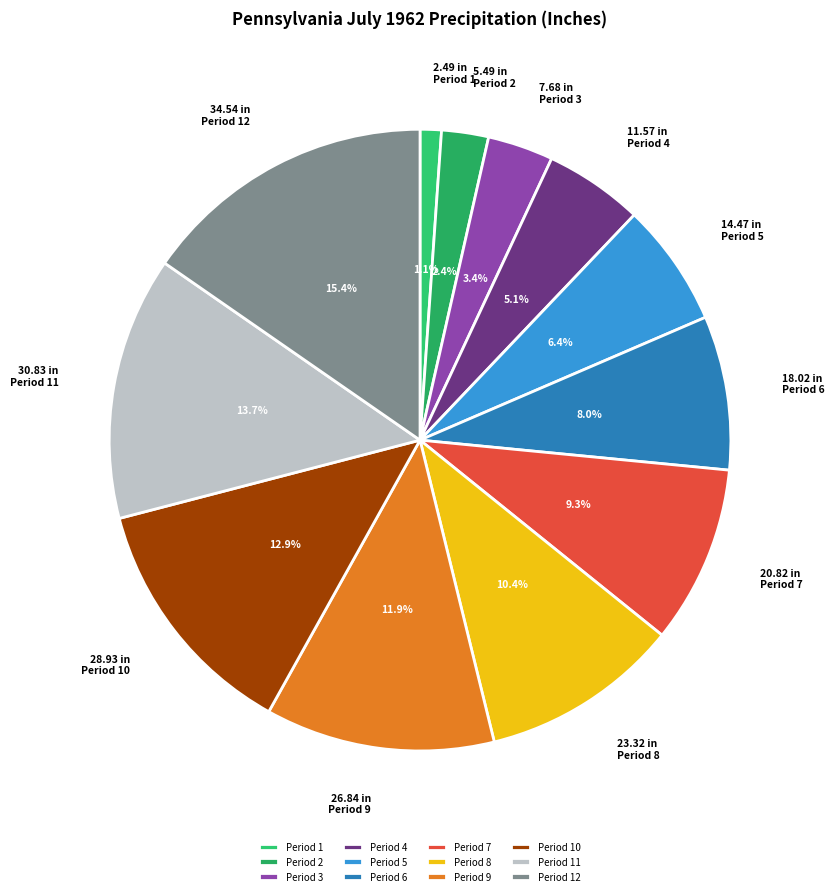

How many slices are in this pie chart?

12